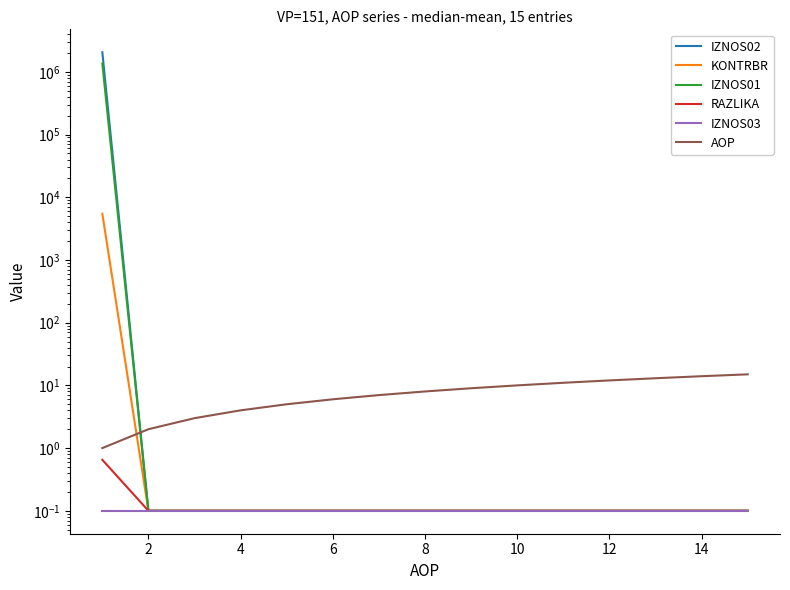

What is the maximum value shown in the chart?

2052621.3